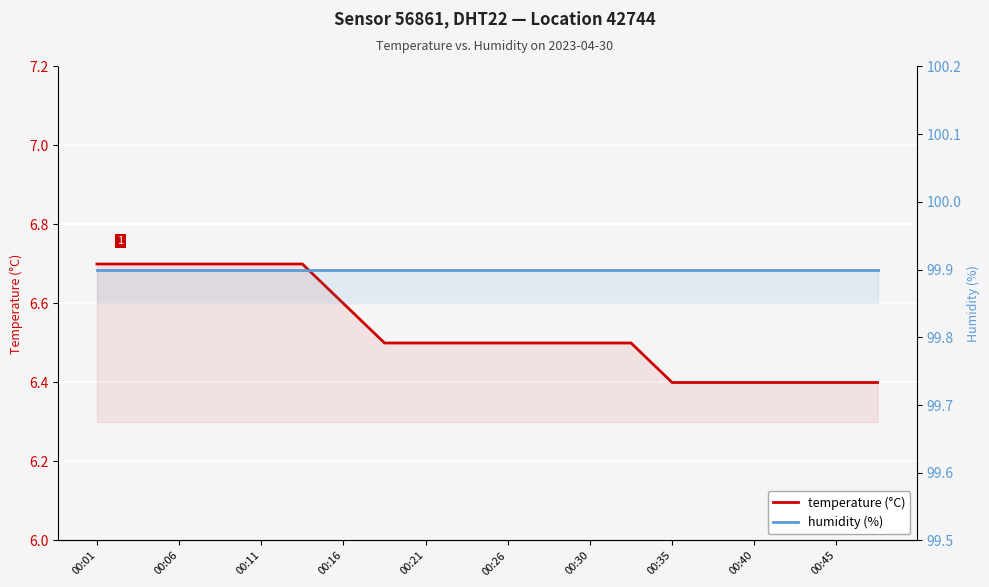

True or false: humidity (%) has more than 2 points higher than both neighbors.

False